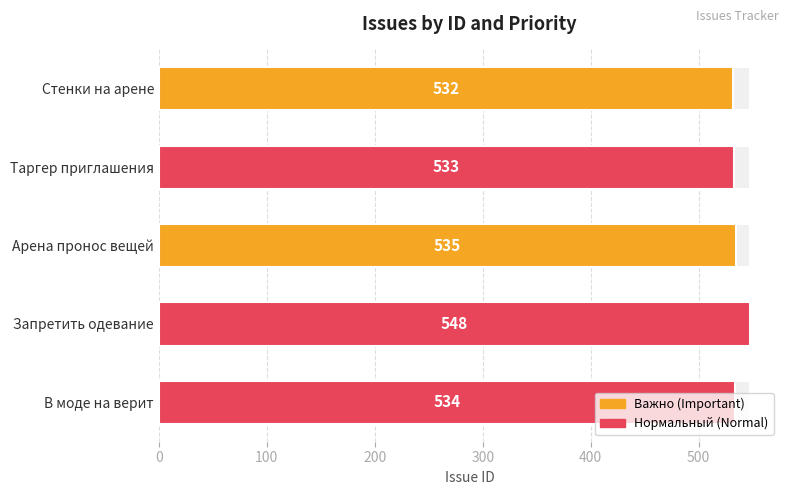

What is the value of the 5th bar from the left?

534